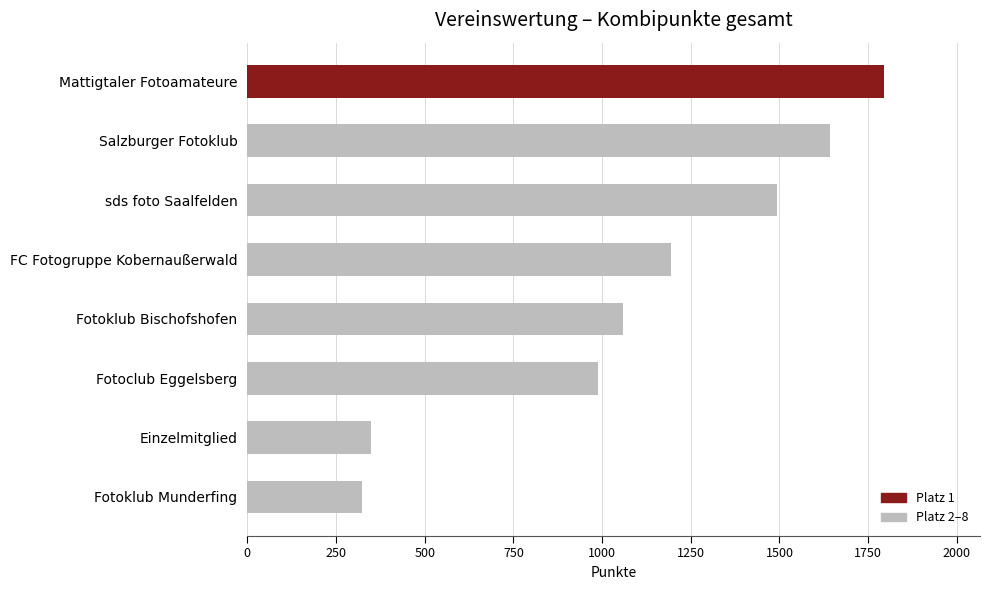

What is the difference between the maximum and second lowest values?

1447